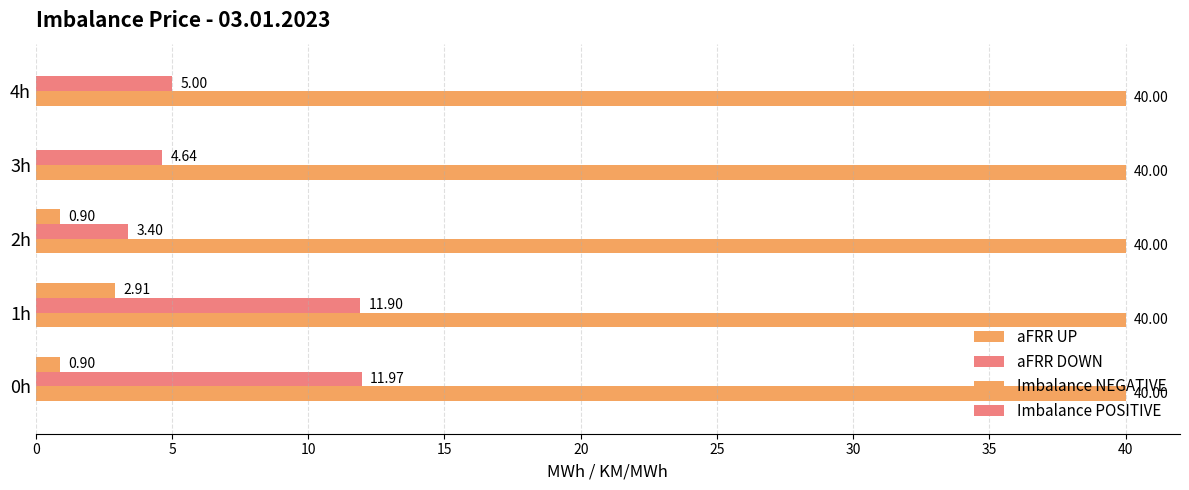

How many data points does each series have?

5